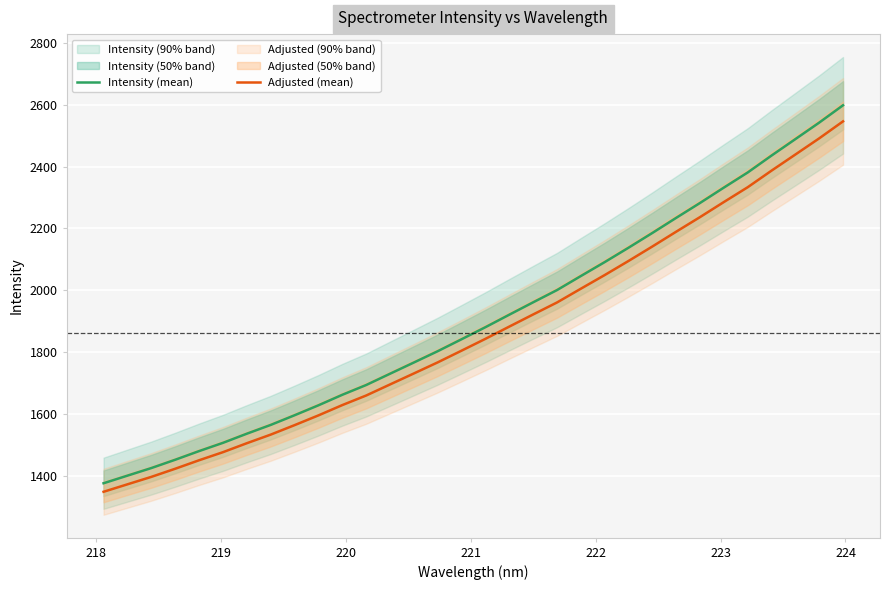

What is the highest value of the Adjusted (mean) series?

2545.8